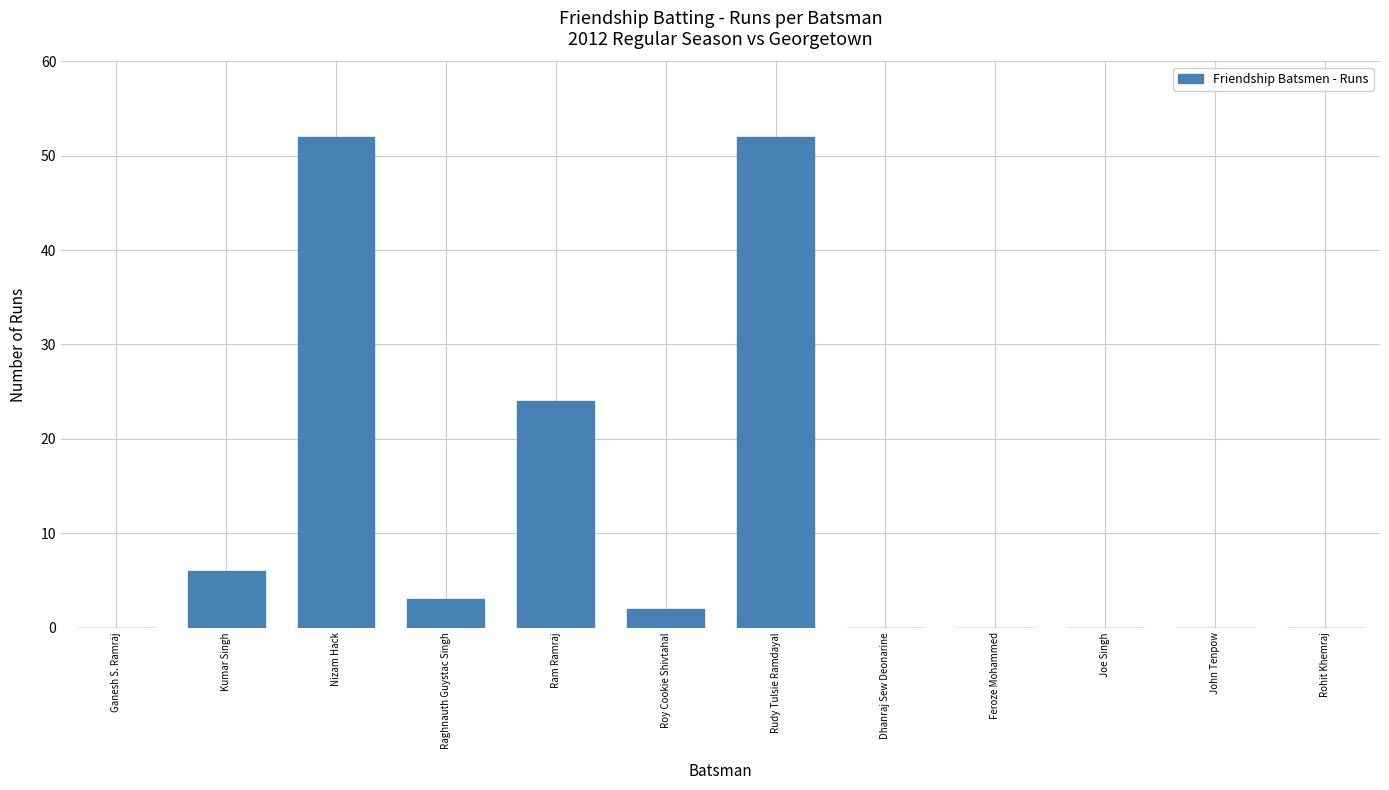

The value at Feroze Mohammed is 0. True or false?

True